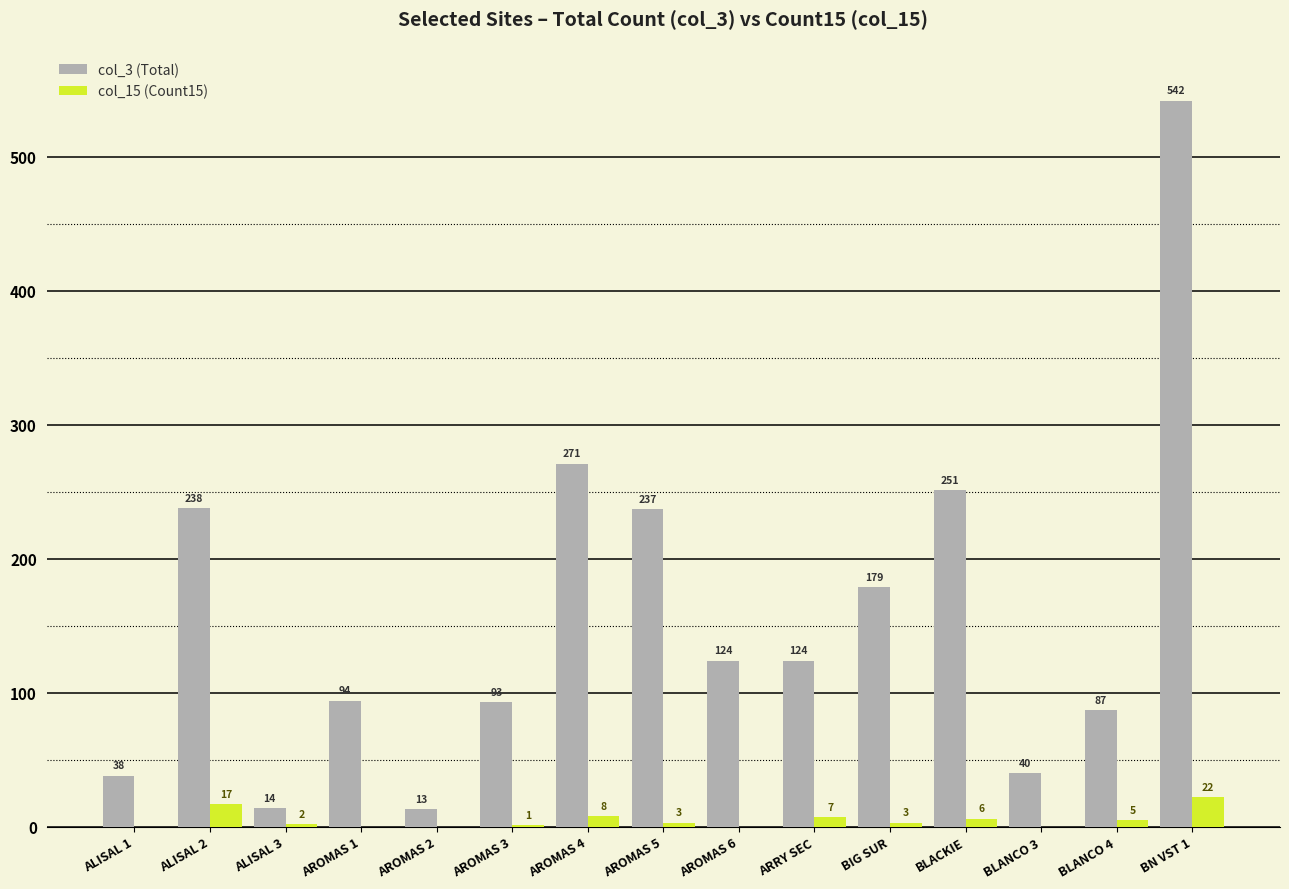

At which category does the chart reach its peak across all series?

BN VST 1